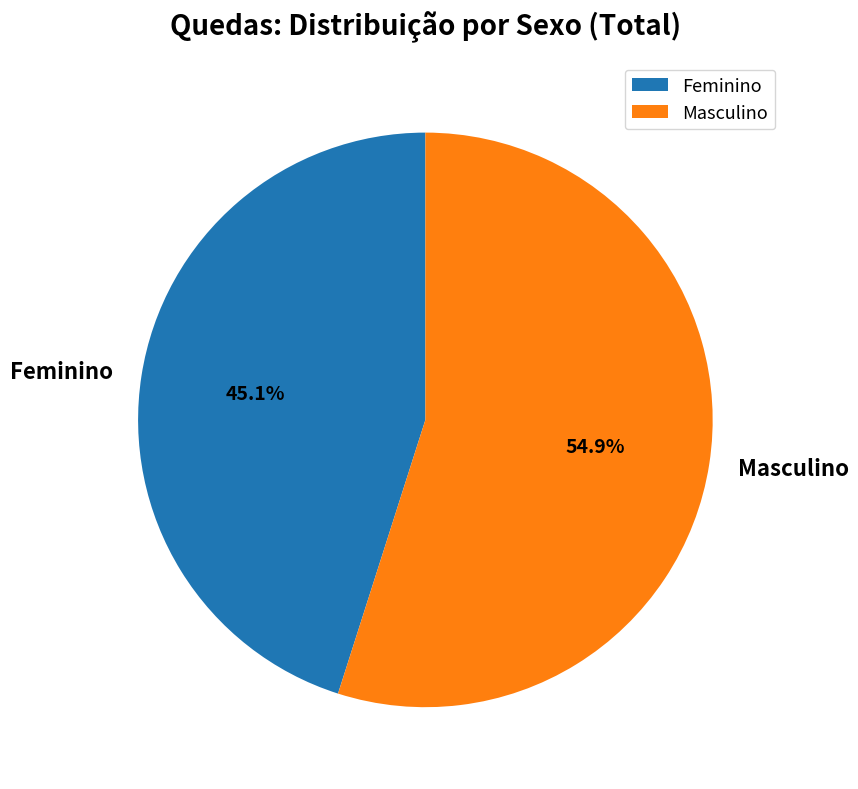

Is there any slice that represents more than half of the pie?

Yes